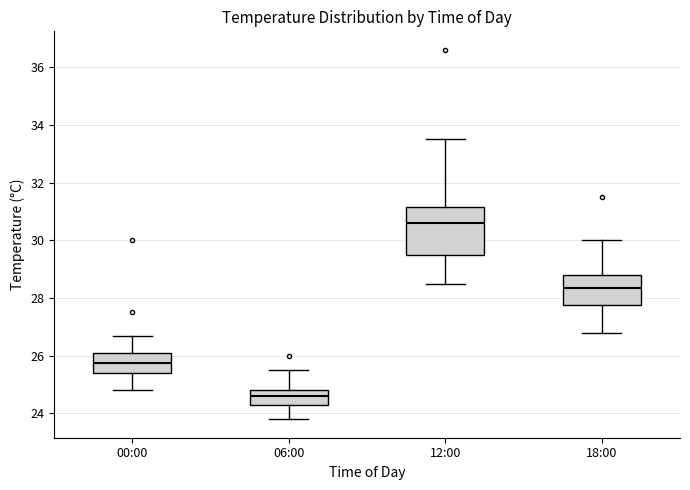

Which box's median line is the highest?

12:00